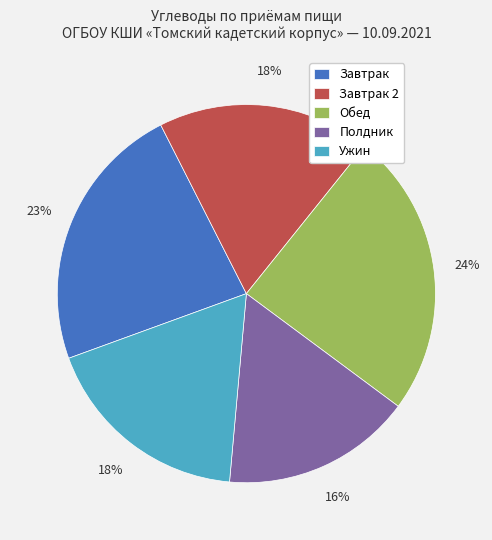

To the nearest percent, what is the combined percentage of Ужин and Обед?

42%